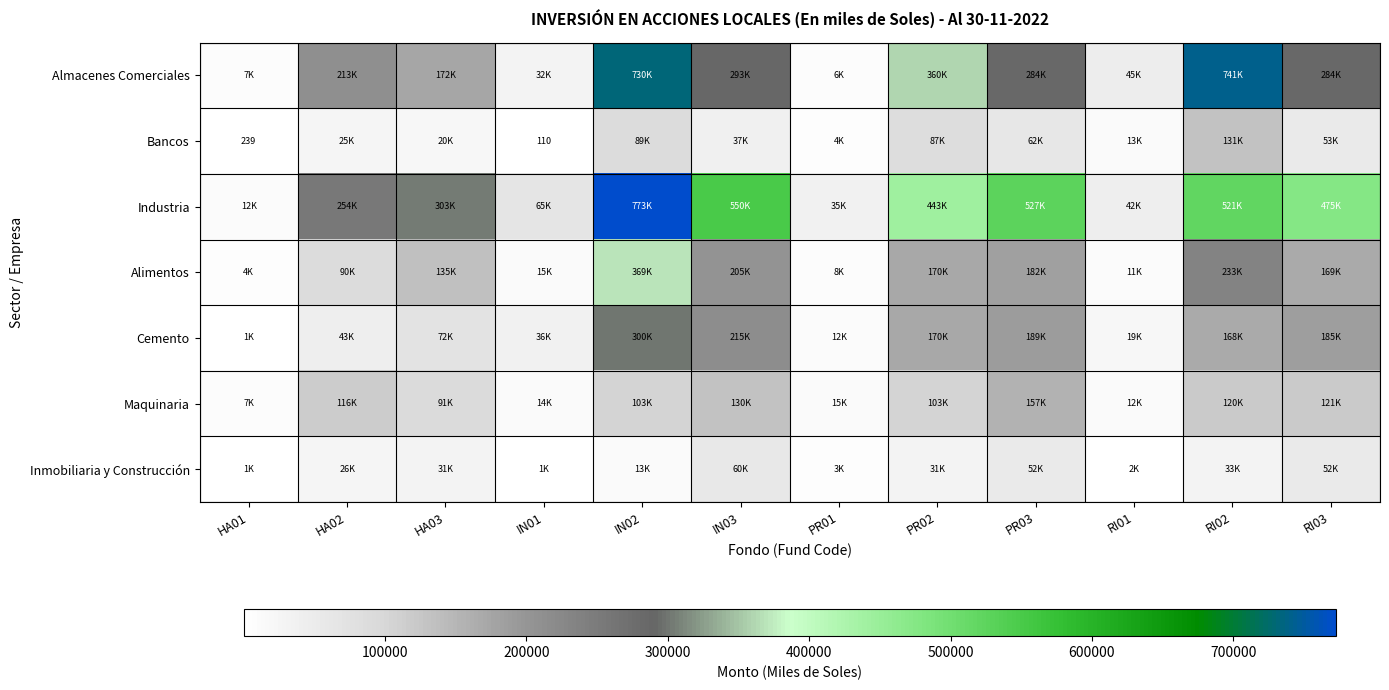

What is the average value of the Maquinaria series?

82334.4